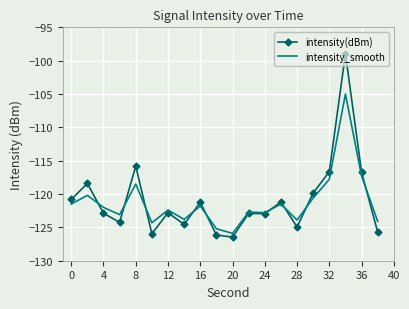

List the series in order of their peak value, highest first.

intensity(dBm), intensity_smooth